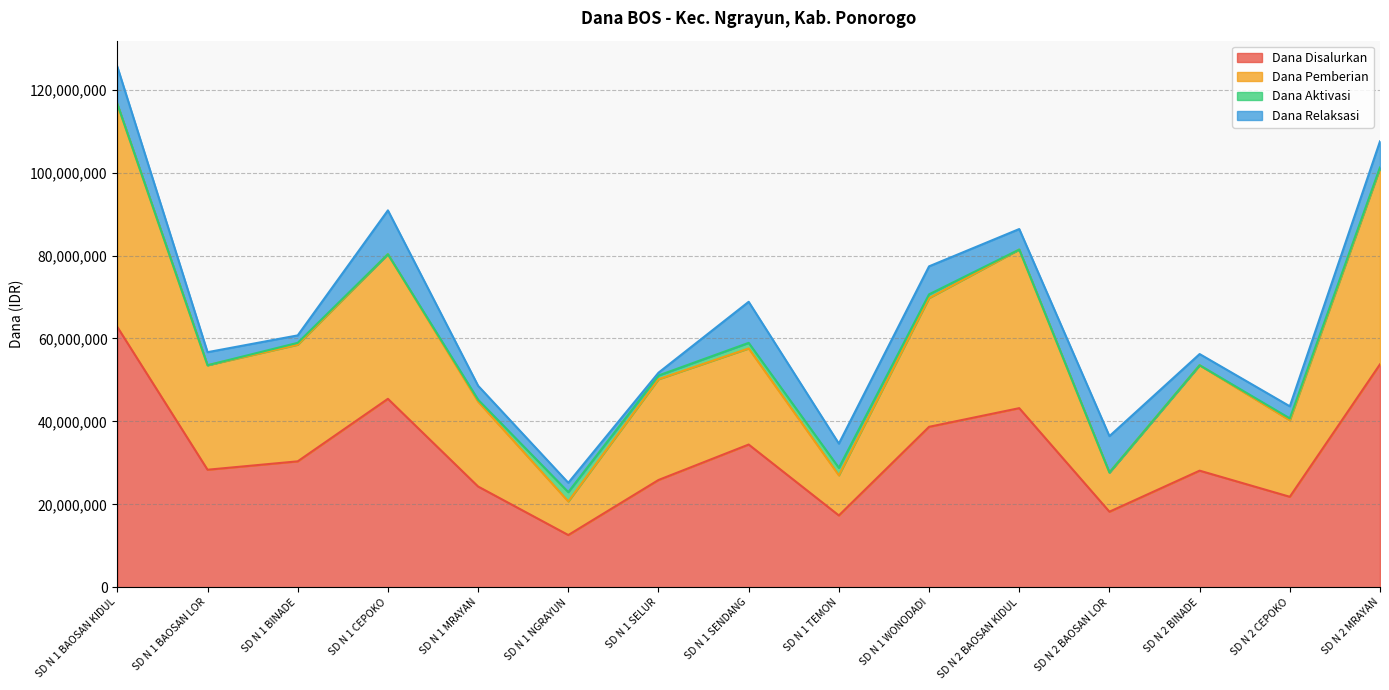

Which category has the lowest value in the Dana Disalurkan series?

SD N 1 NGRAYUN